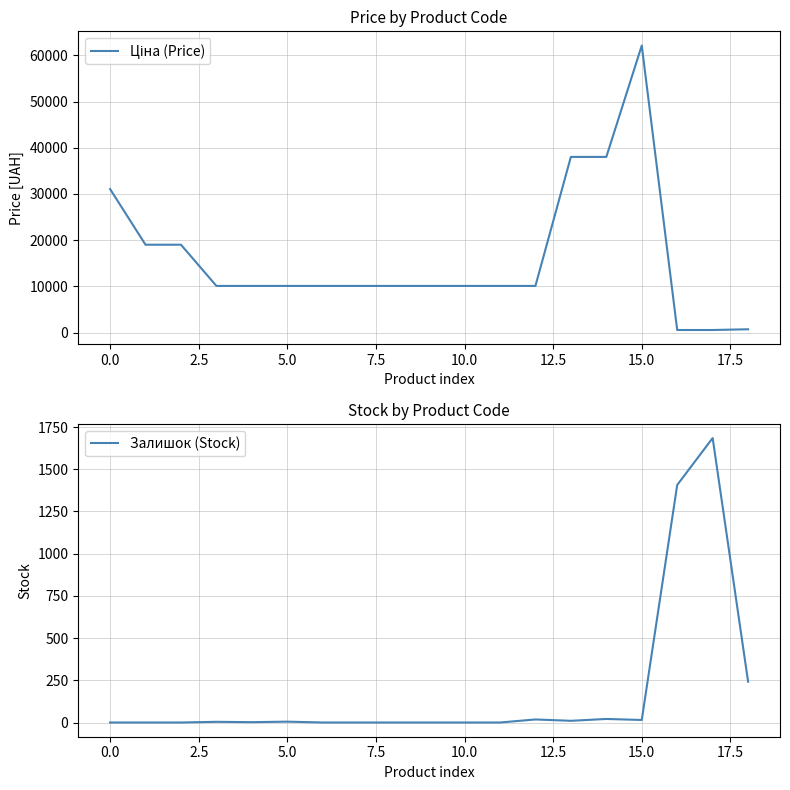

What is the value of the Залишок (Stock) point at the 5th from the left?

2.0